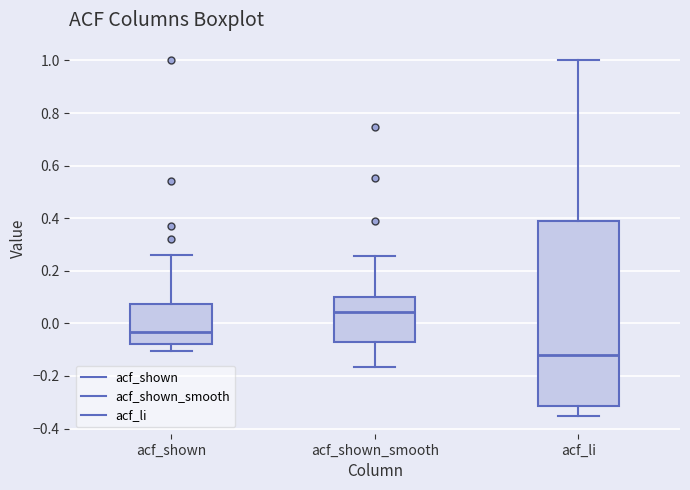

Which box is the tallest, from its lower edge to its upper edge?

acf_li